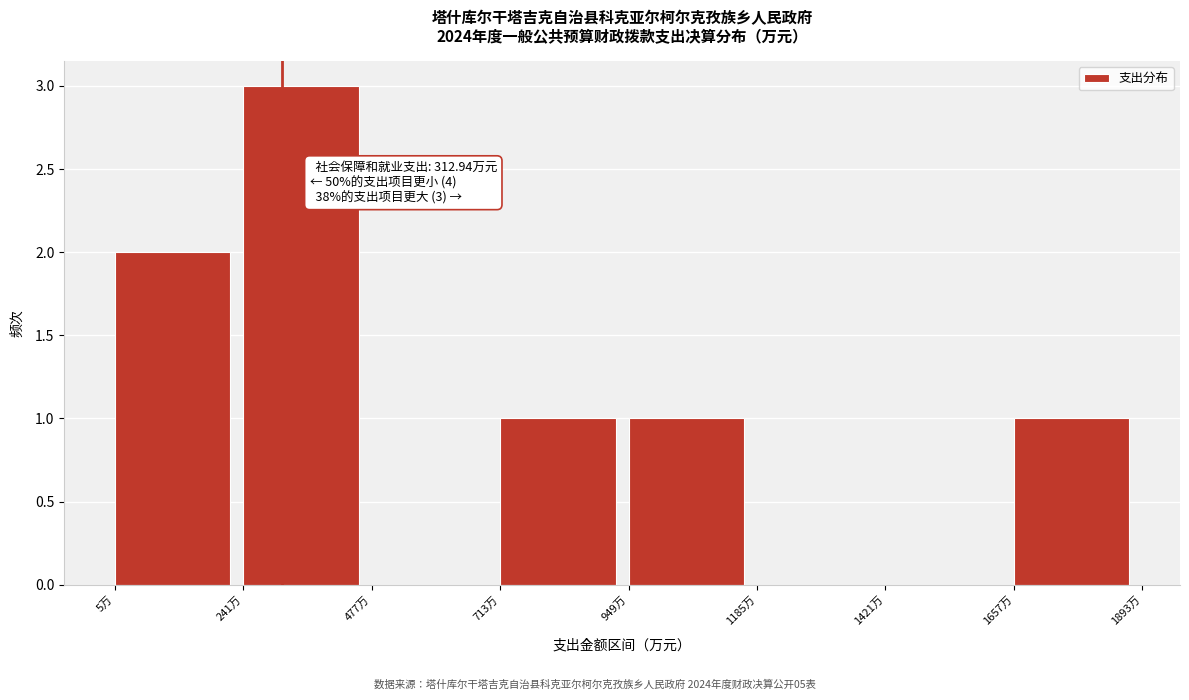

Over which range of the x-axis is the bar tallest?

250 to 500